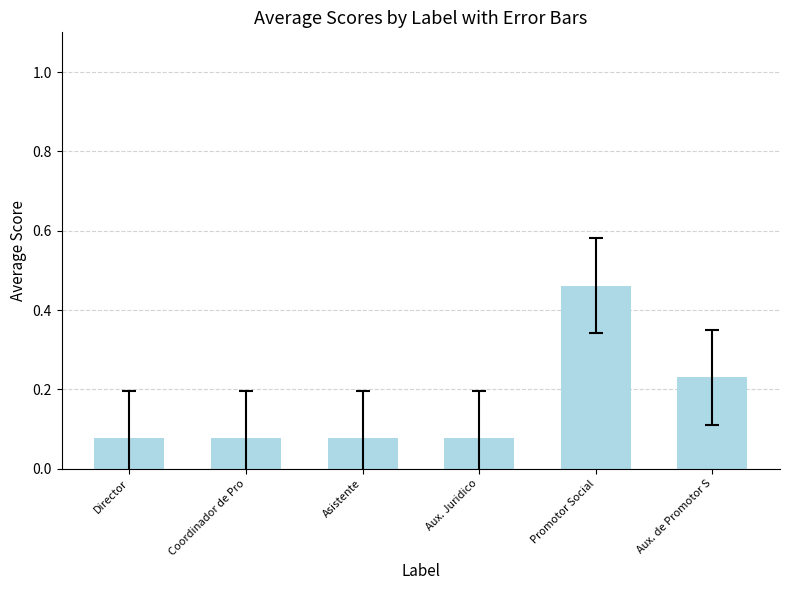

How many series are shown in this chart?

1